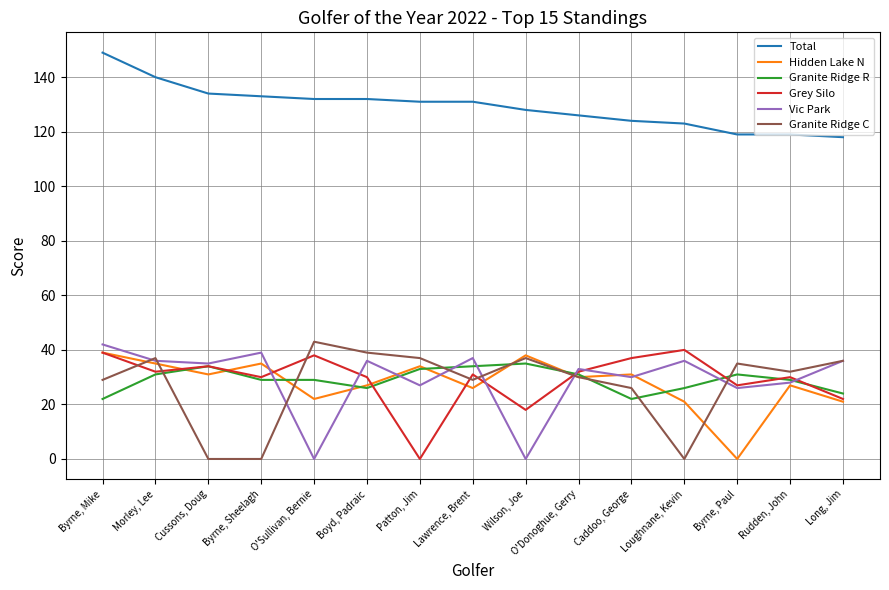

How many lines are shown in the chart?

6